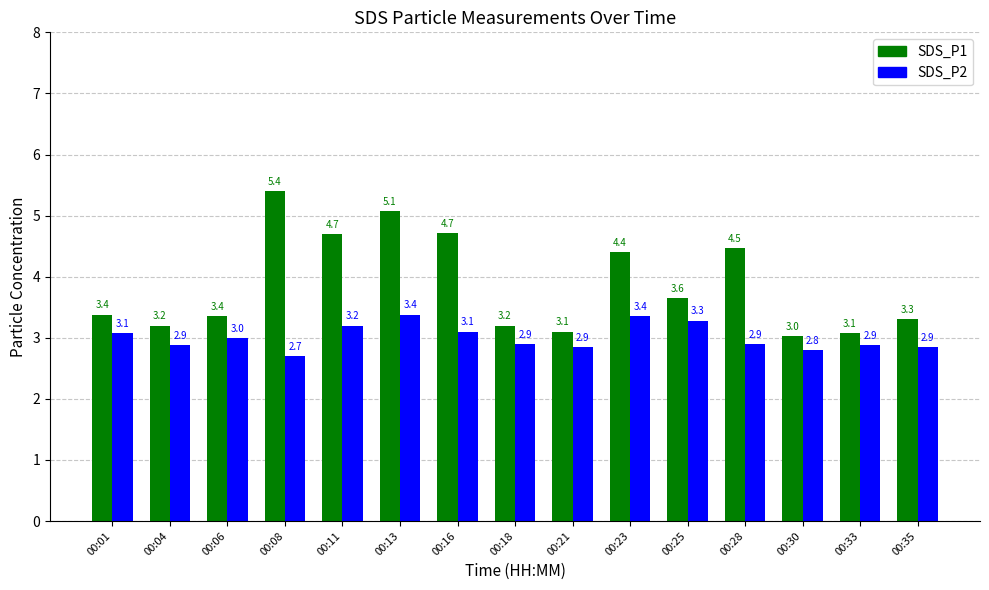

What is the maximum value shown in the chart?

5.4